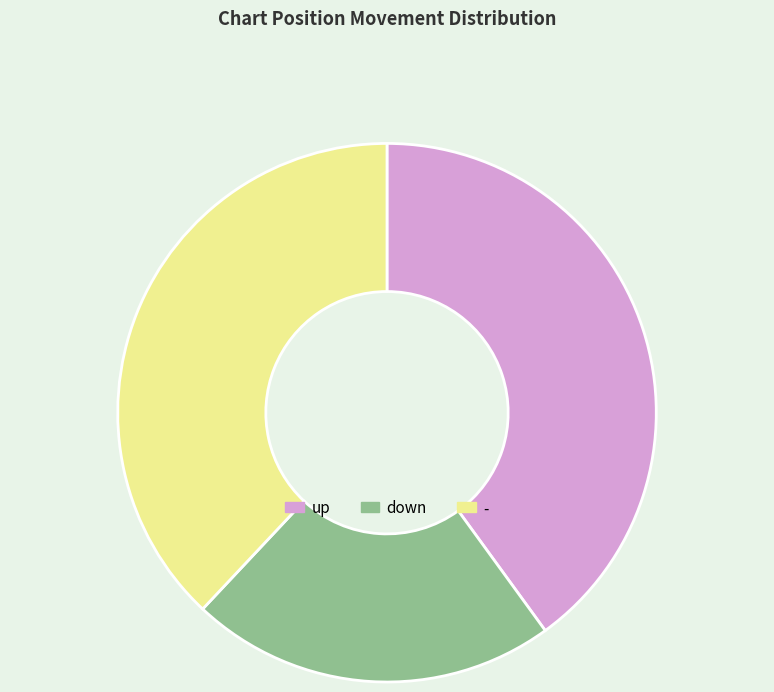

Is there a majority slice in this chart?

No